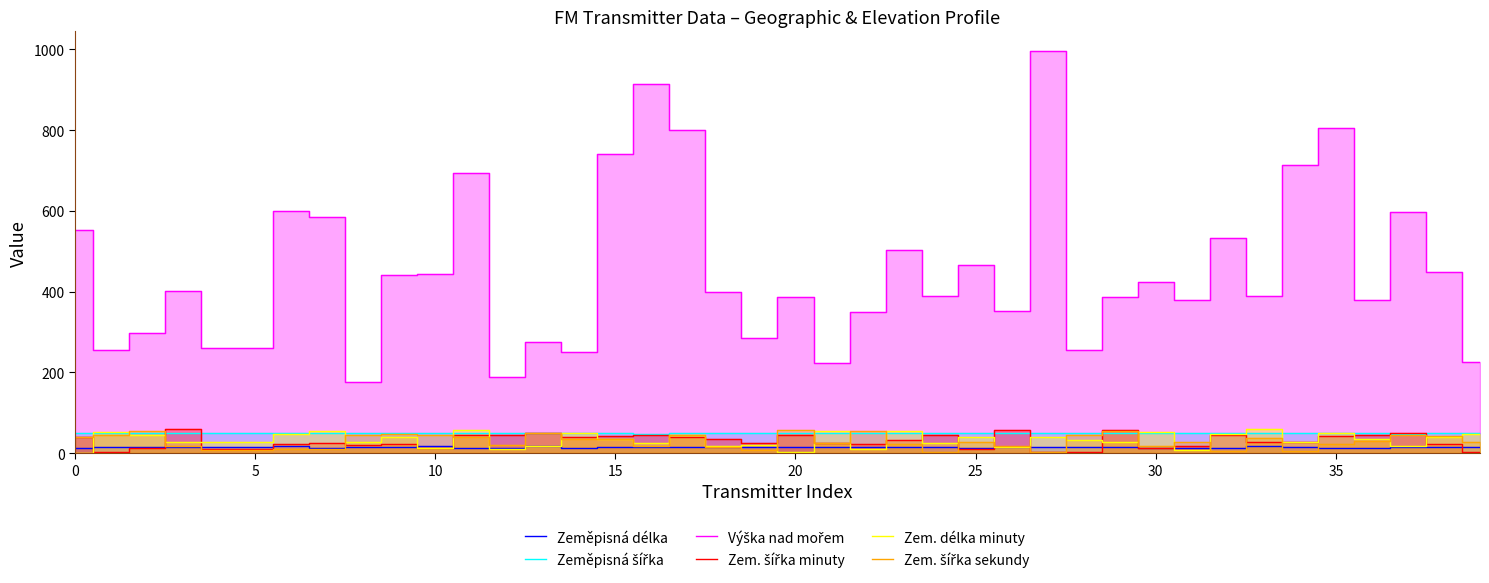

The value of Zeměpisná délka at 27 is 16.7. True or false?

True